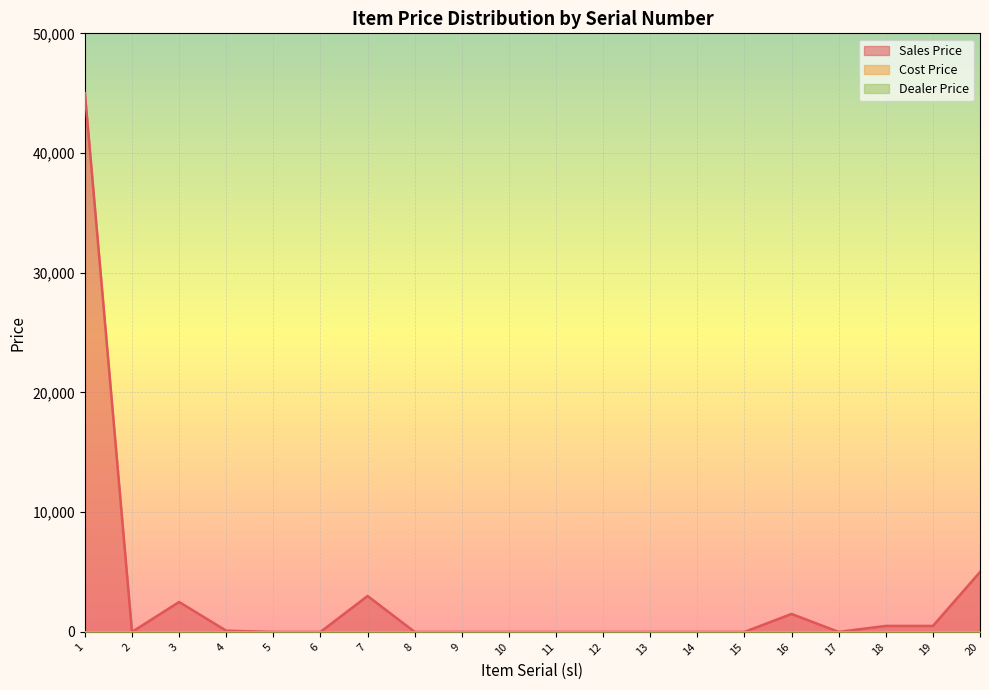

The value of Sales Price at 6 is 0. True or false?

True